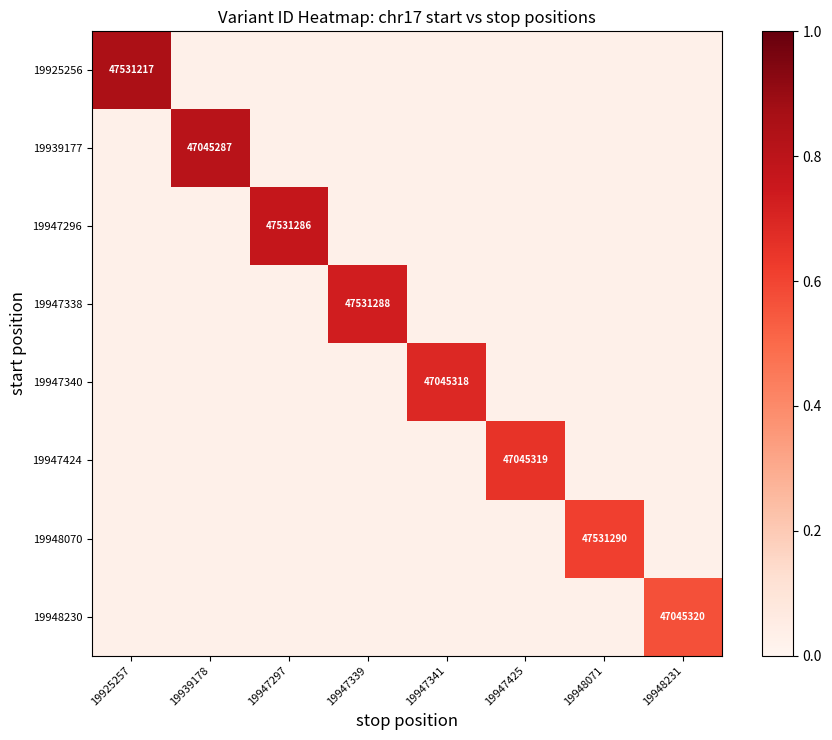

Is the value of 19948070 at 19947341 greater than the value of 19947338 at 19947339?

No